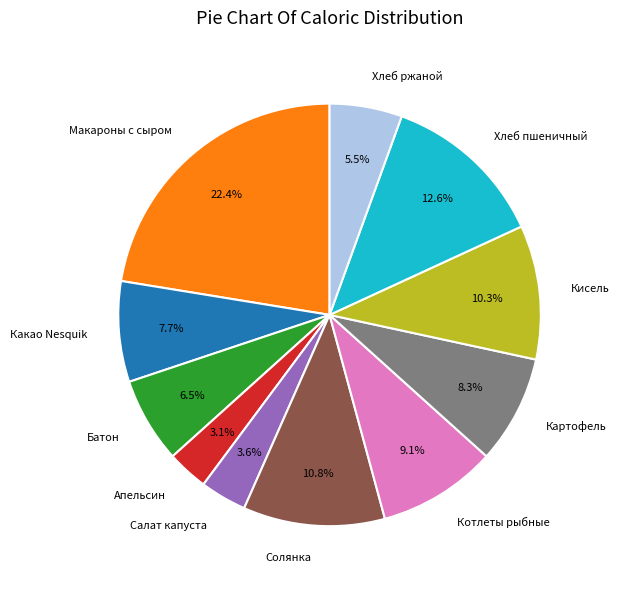

Does any single category account for the majority?

No